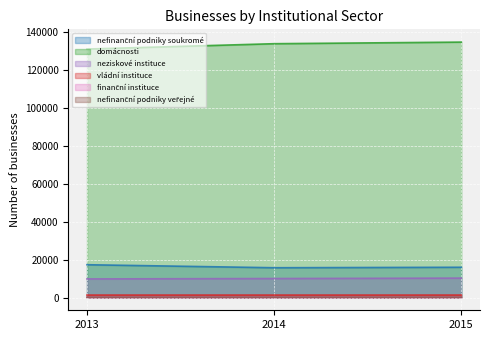

How many lines are shown in the chart?

6